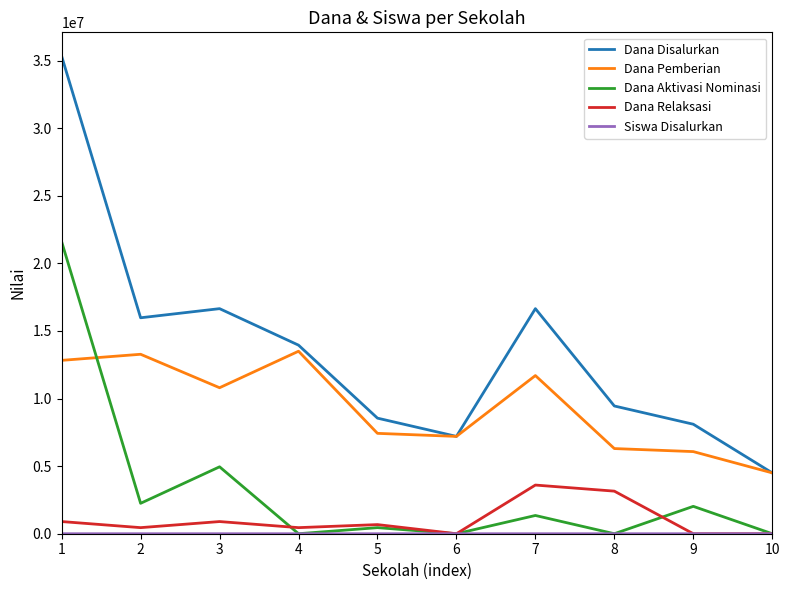

True or false: Dana Relaksasi and Dana Aktivasi Nominasi intersect in this chart.

True